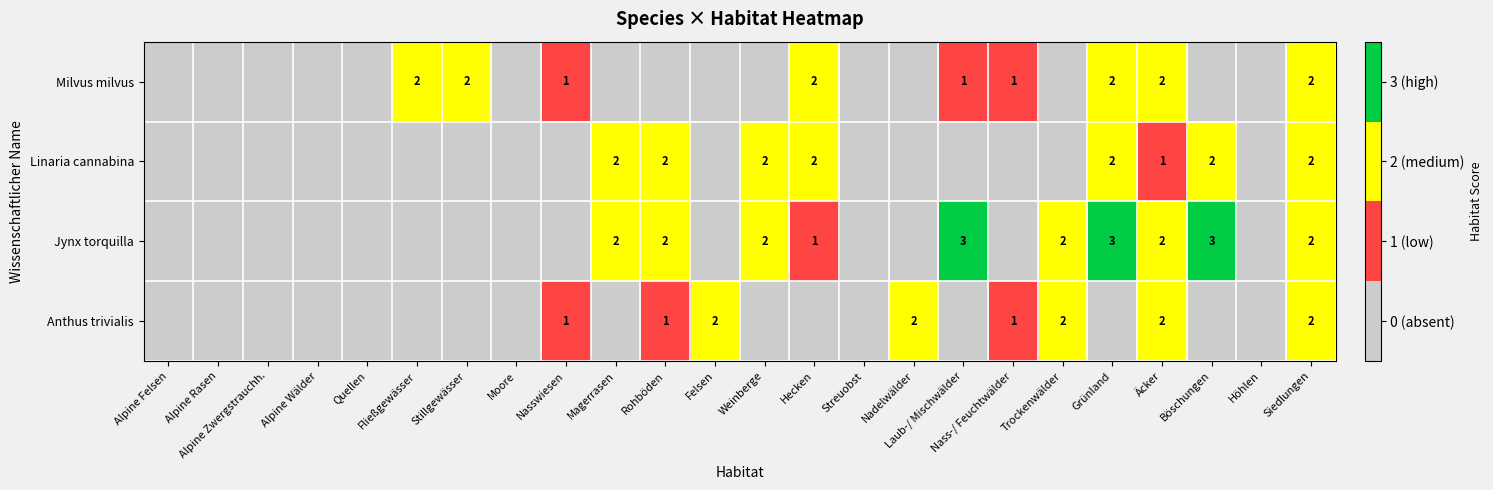

The value of Milvus milvus at Nasswiesen is 1. True or false?

True